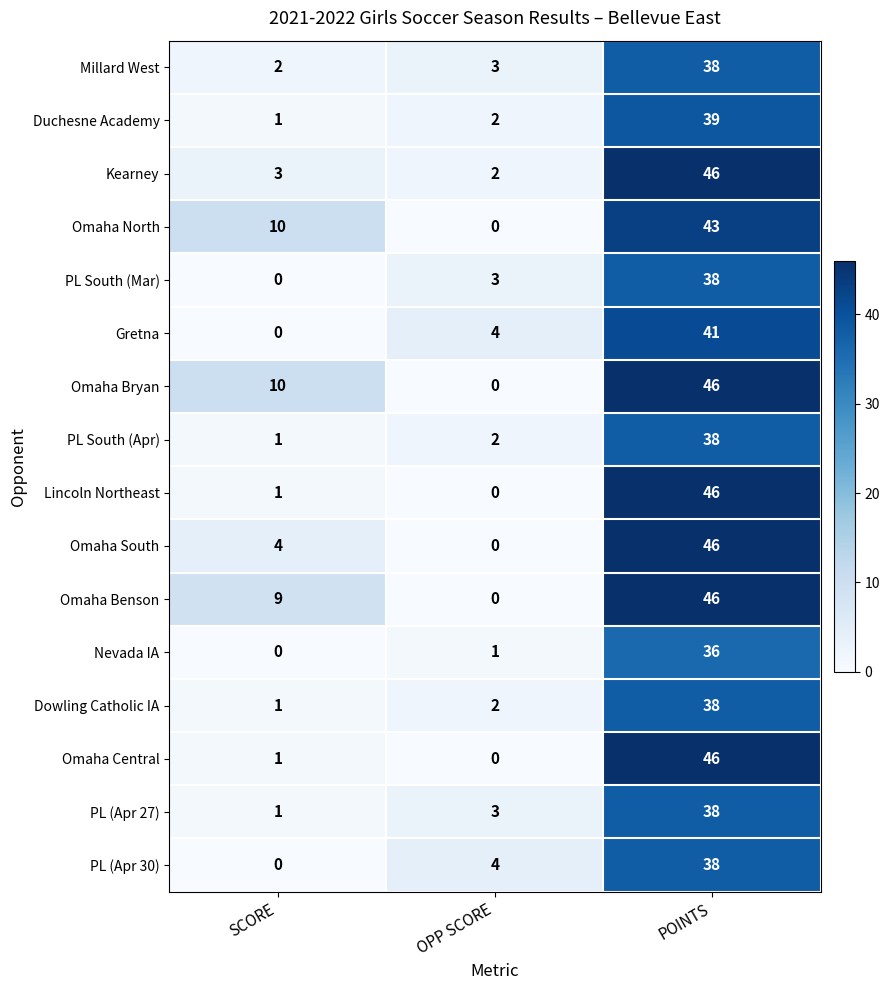

The value of PL South (Mar) at OPP SCORE is 3. True or false?

True